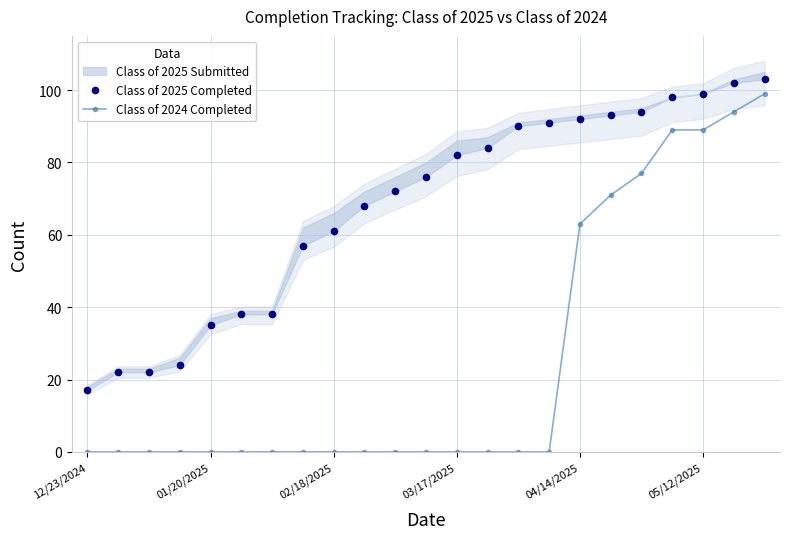

Does the chart have visible grid lines?

Yes